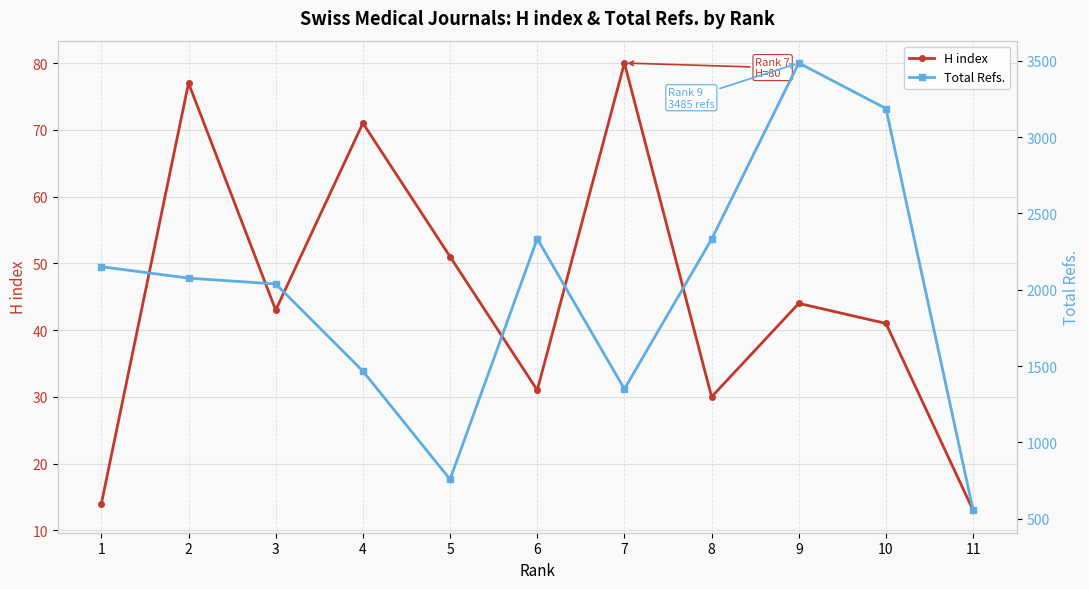

List the labels in order of Total Refs. value, smallest first.

11, 5, 7, 4, 3, 2, 1, 8, 6, 10, 9